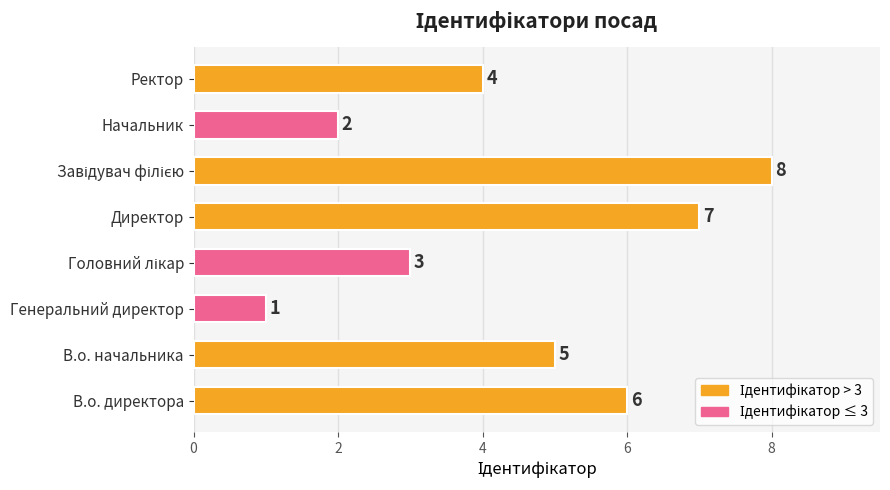

What is the greatest value displayed?

8